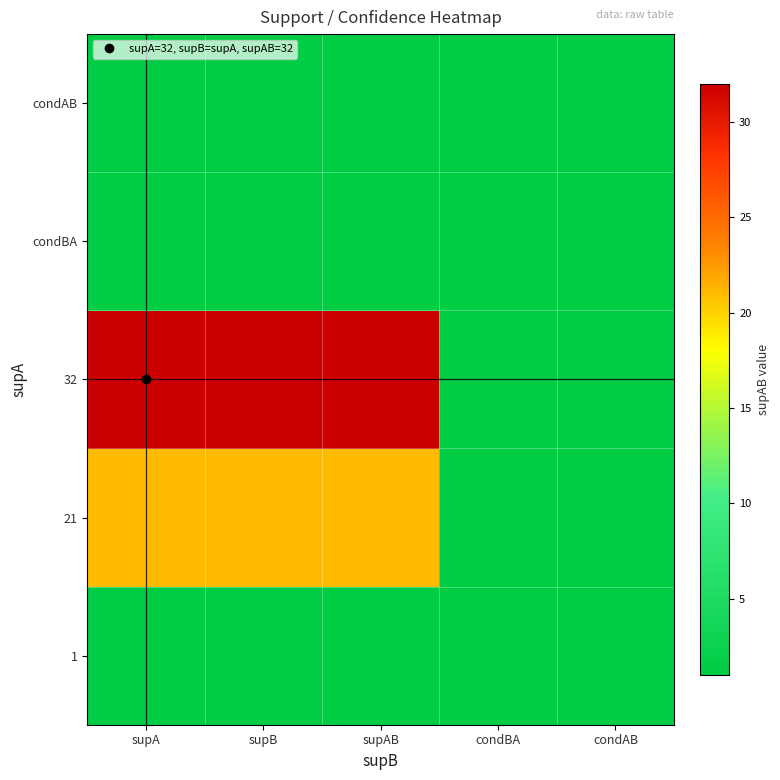

Reading left to right, list all the values displayed in this chart.

1: supA=1	supB=1	supAB=1	condBA=1	condAB=1
21: supA=21	supB=21	supAB=21	condBA=1	condAB=1
32: supA=32	supB=32	supAB=32	condBA=1	condAB=1
condBA: supA=1	supB=1	supAB=1	condBA=1	condAB=1
condAB: supA=1	supB=1	supAB=1	condBA=1	condAB=1